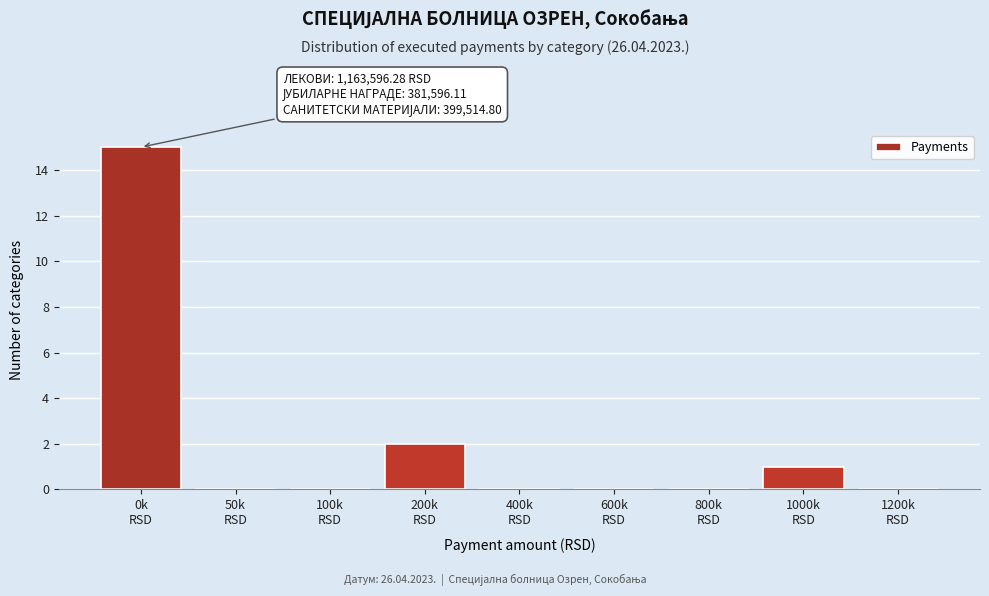

What is the sum of all values?

18